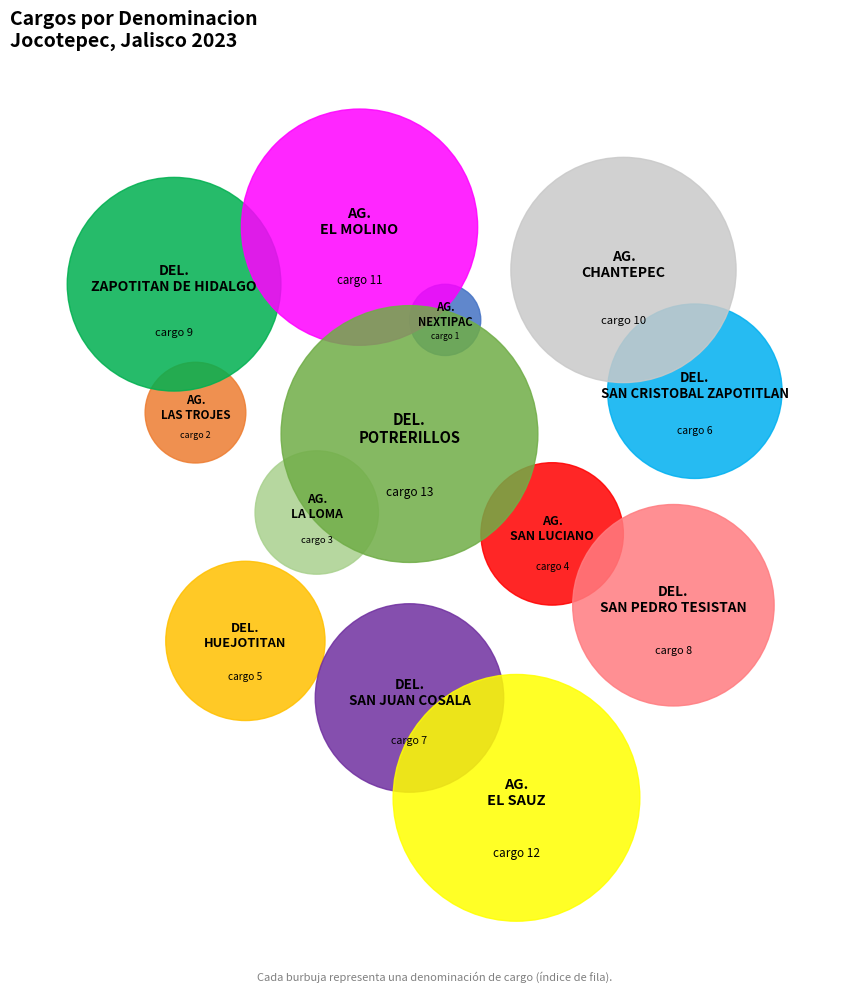

To the nearest percent, what is the difference between the AGENCIA LA LOMA and AGENCIA NEXTIPAC slice percentages?

2%